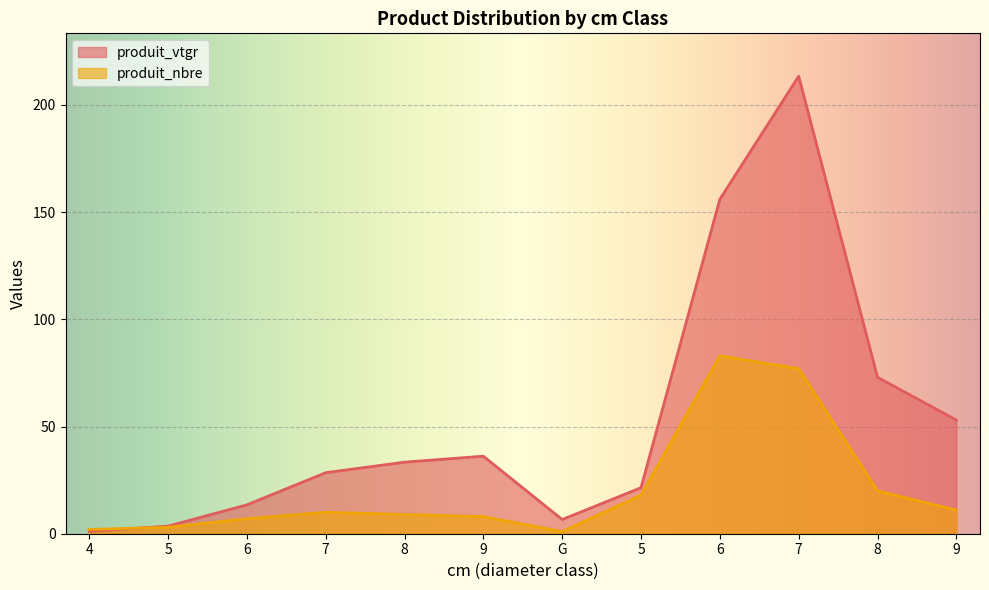

Read the produit_nbre value at 7.

10.0